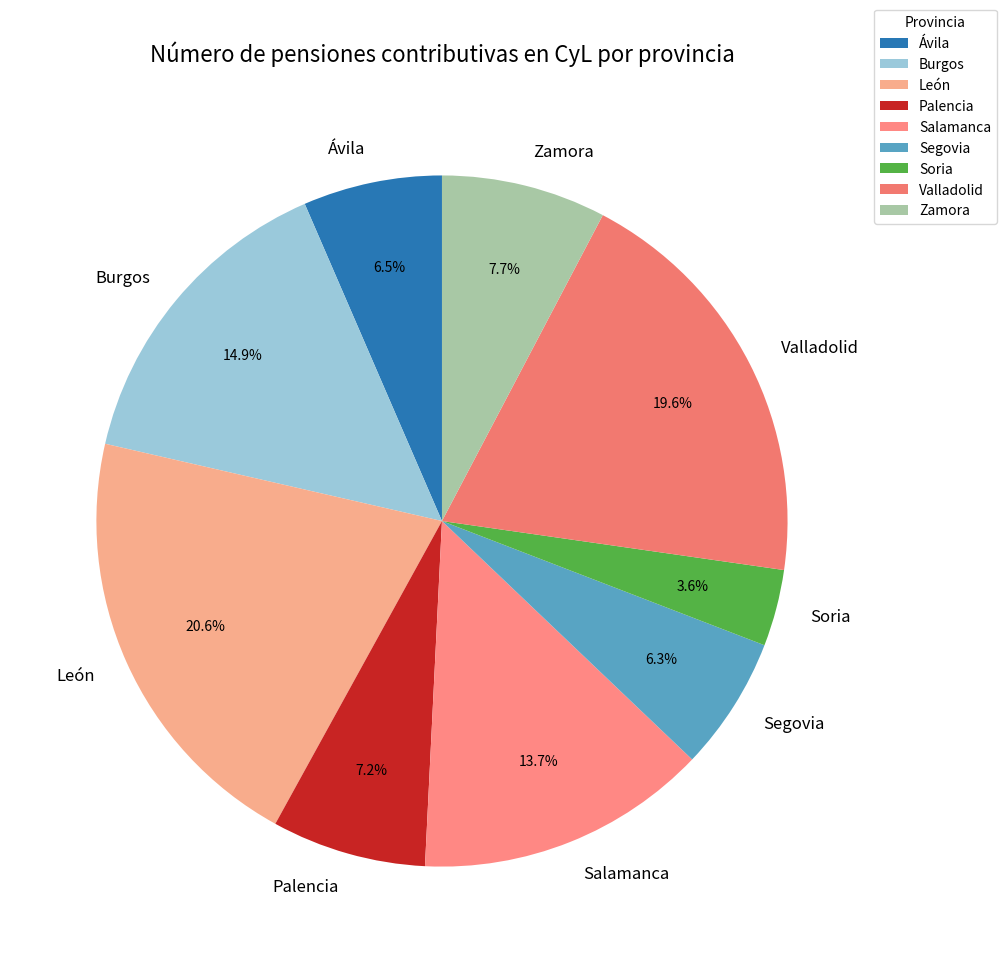

To the nearest percent, what percentage of the pie is Valladolid?

20%